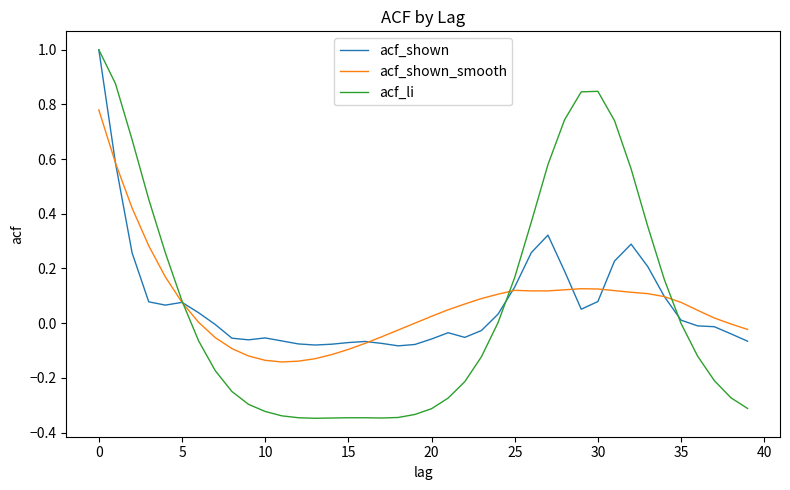

How many lines are shown in the chart?

3